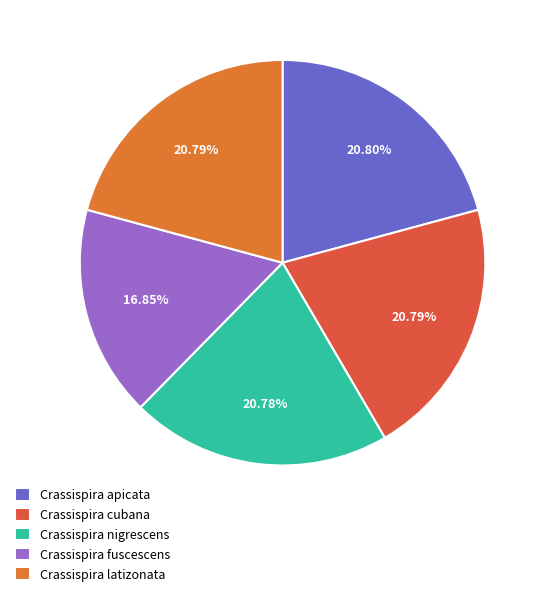

How many slices are in this pie chart?

5